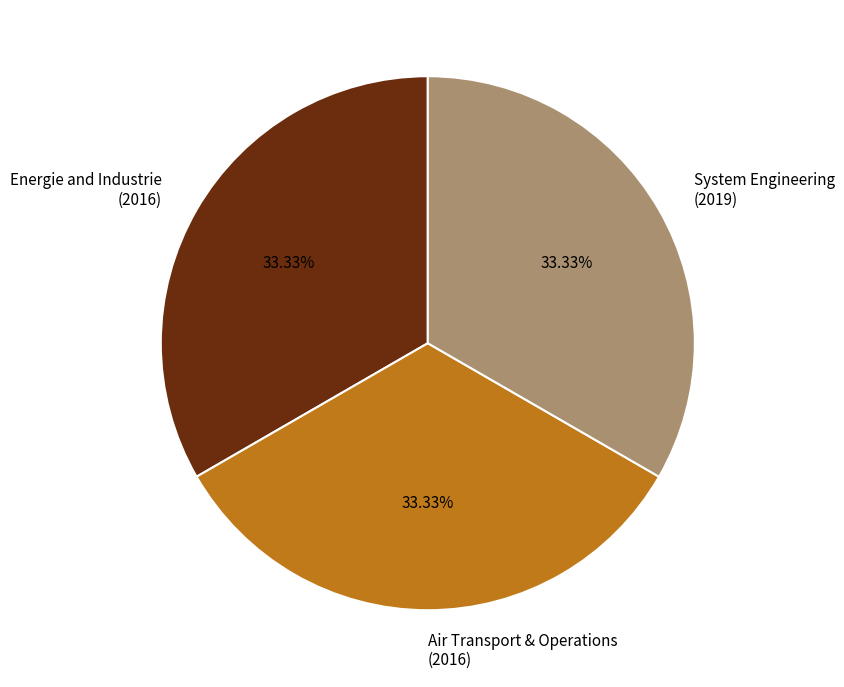

Is the sum of Air Transport & Operations (2016) and System Engineering (2019) greater than half?

Yes